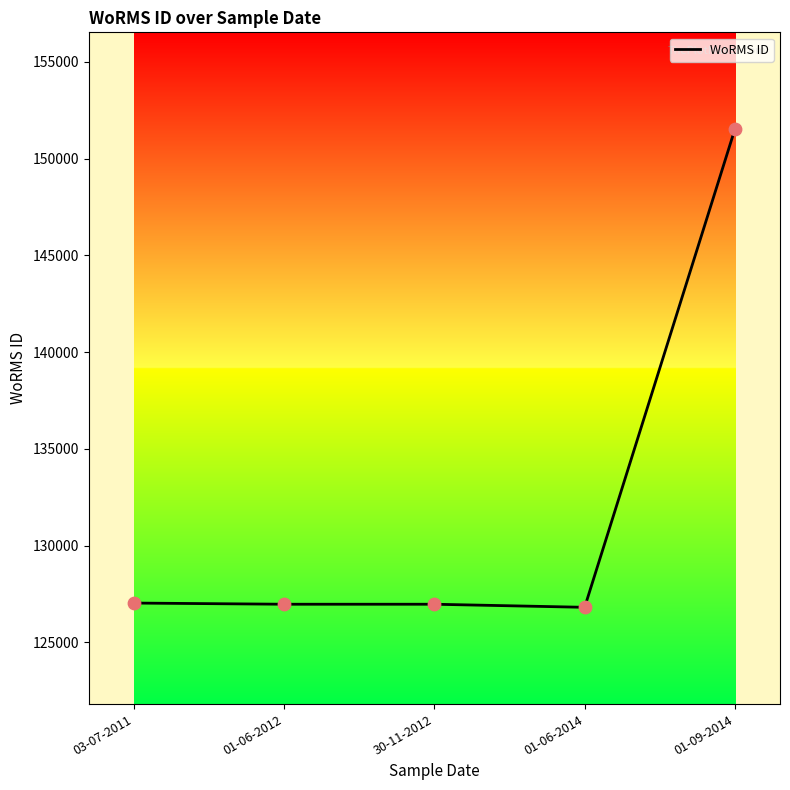

Approximately how many times larger is the value at 30-11-2012 compared to 01-09-2014?

0.8